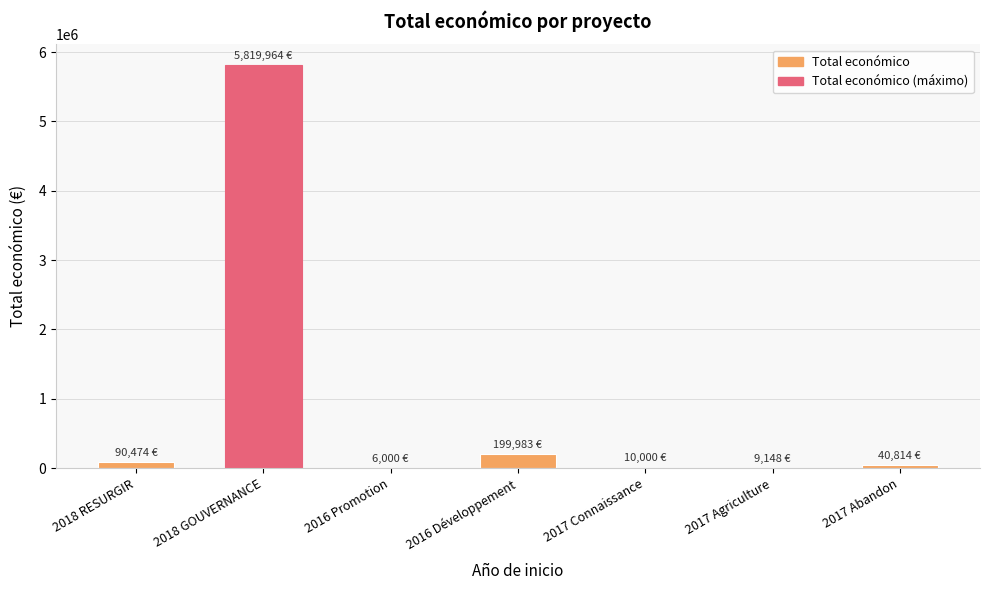

Is it true that the value at 2018 GOUVERNANCE is 5819964?

True